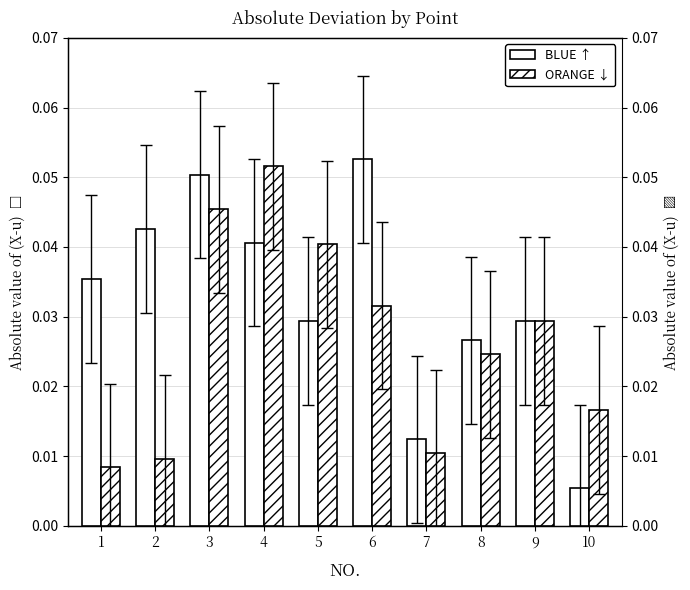

Which category has the highest value in the BLUE series?

6